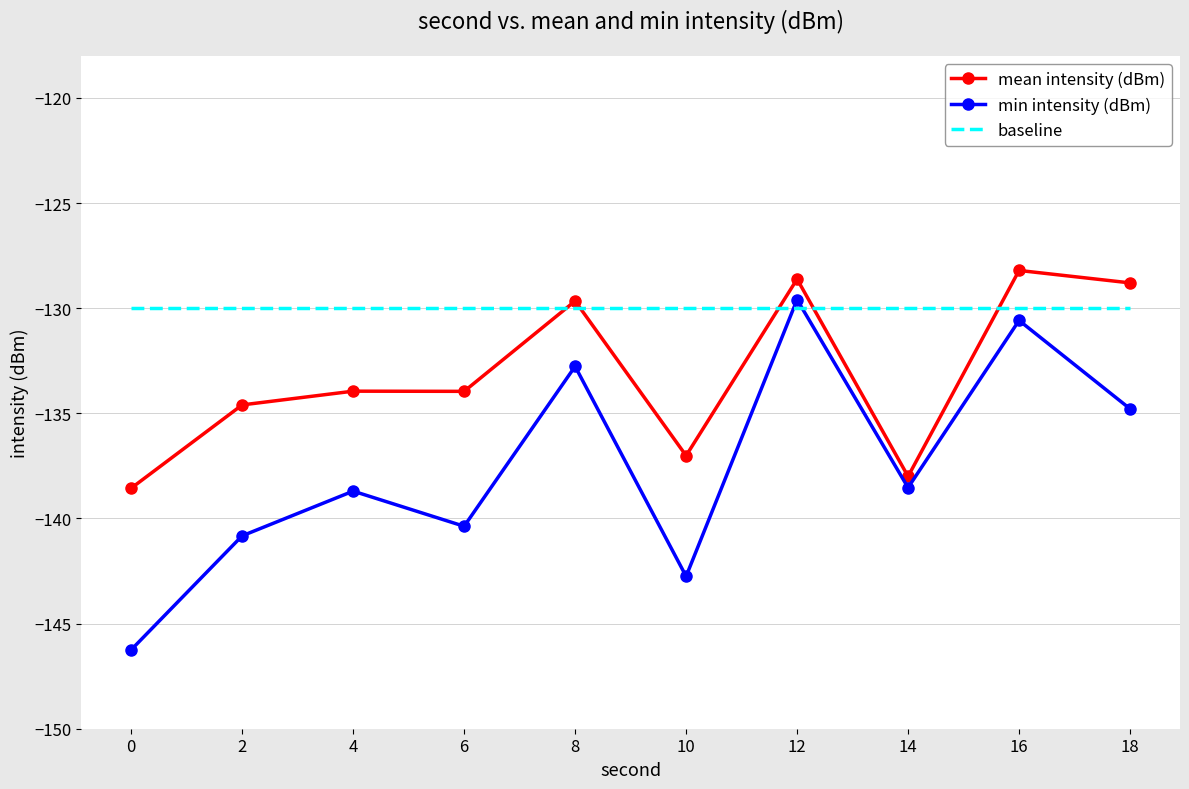

What is the minimum value for min intensity (dBm)?

-146.2